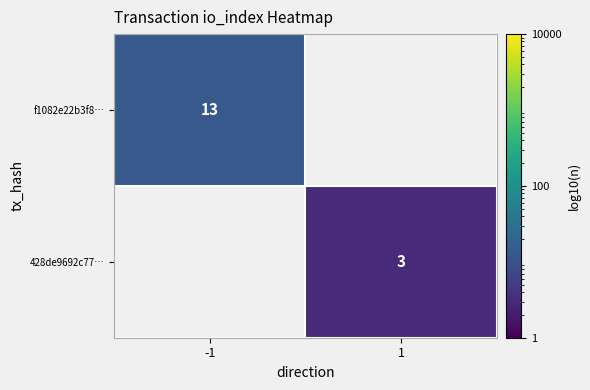

At how many categories does at least one series exceed 6?

1